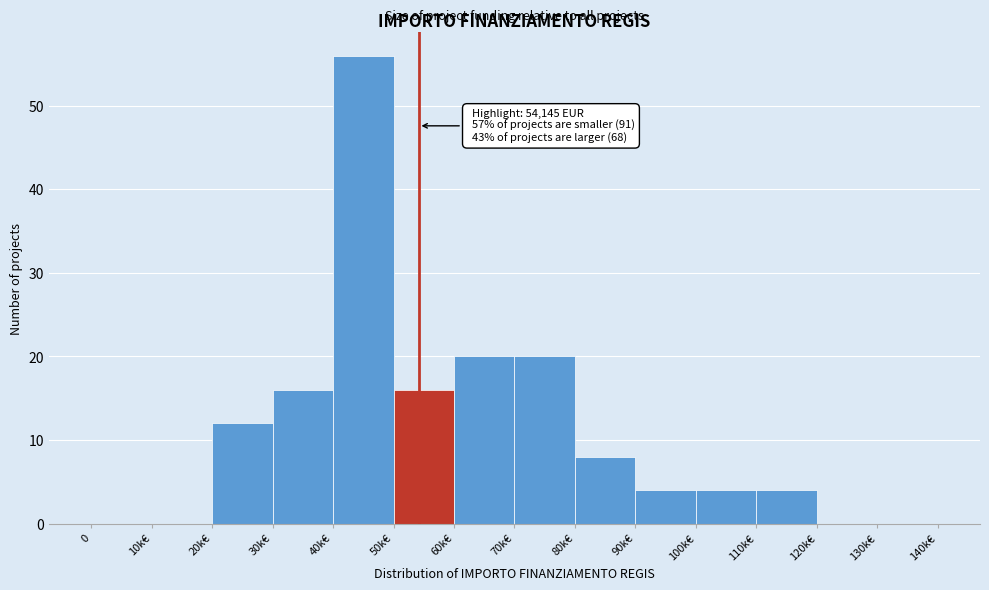

Reading right to left, transcribe all the data shown in this chart.

130k€=0	120k€=0	110k€=4	100k€=4	90k€=4	80k€=8	70k€=20	60k€=20	50k€=16	40k€=56	30k€=16	20k€=12	10k€=0	0=0